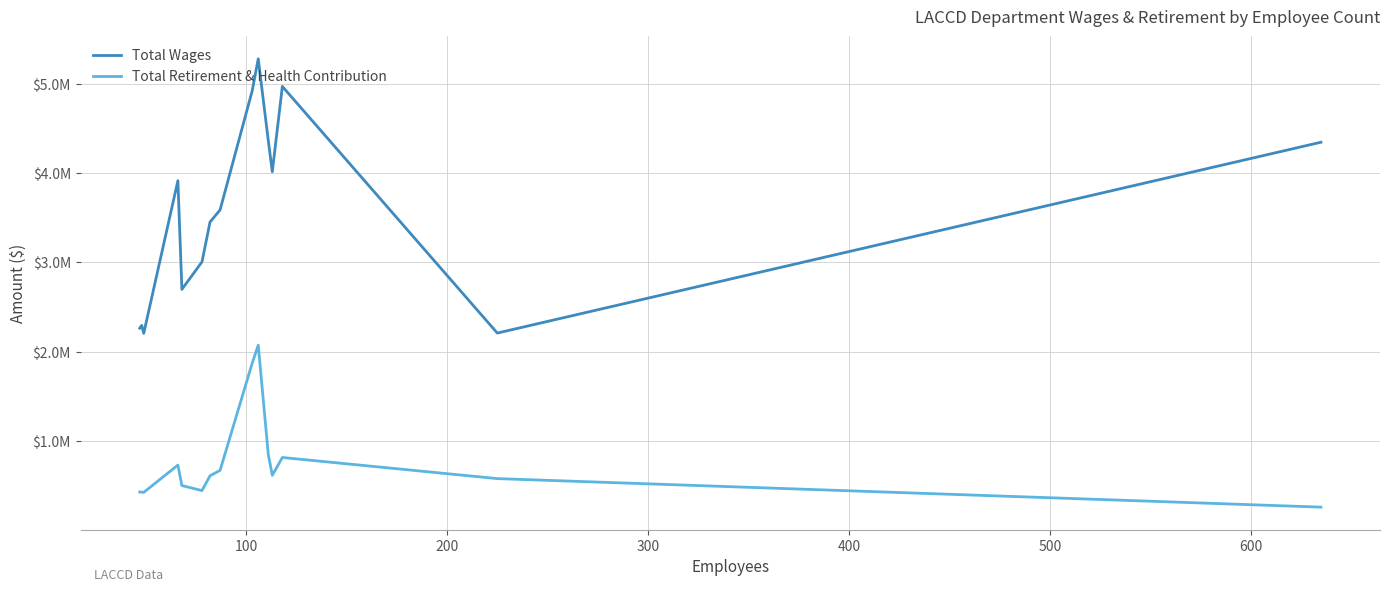

True or false: Total Wages and Total Retirement & Health Contribution cross at least once.

False